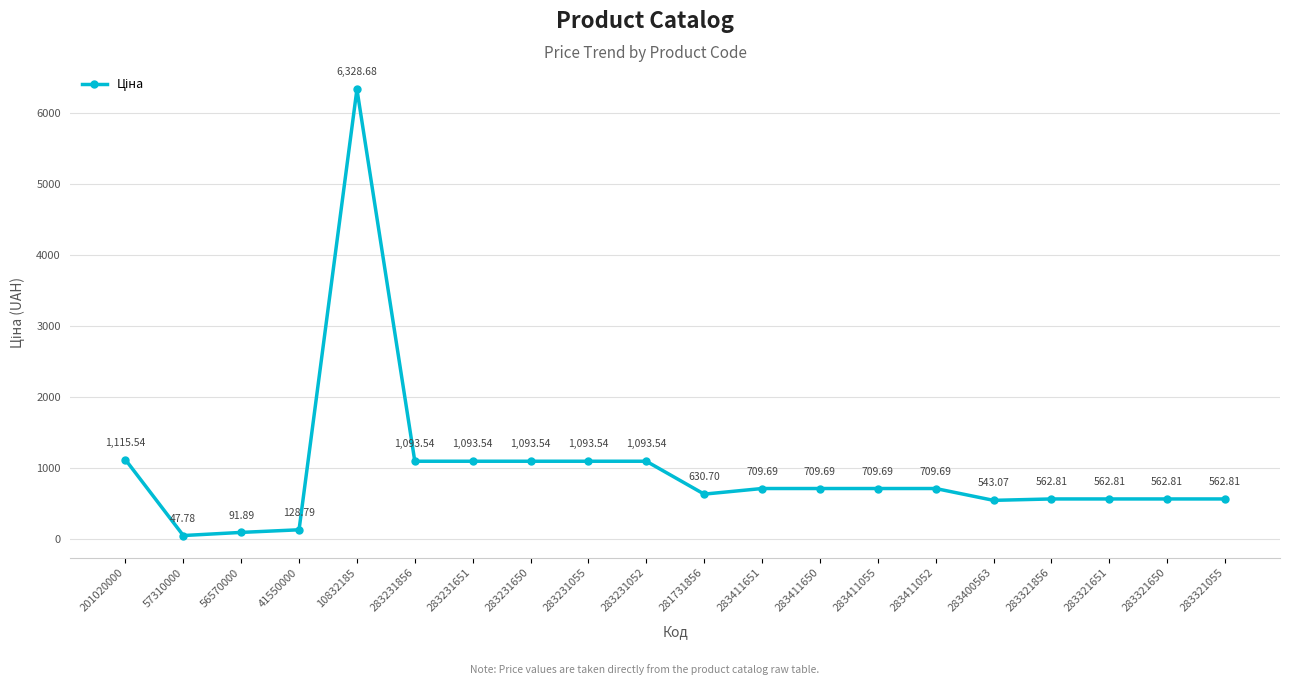

Which category has the highest value across all series?

10832185